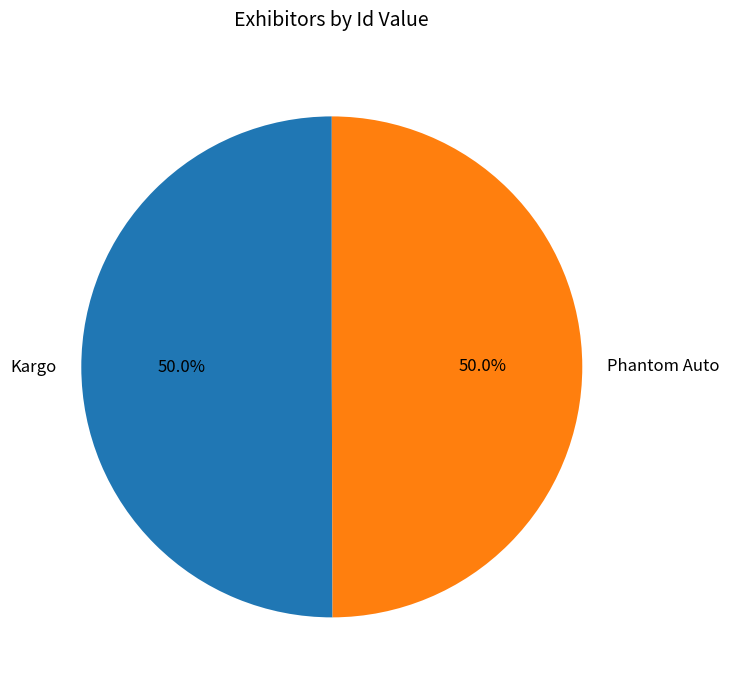

What portion of the pie excludes Phantom Auto?

50.0%